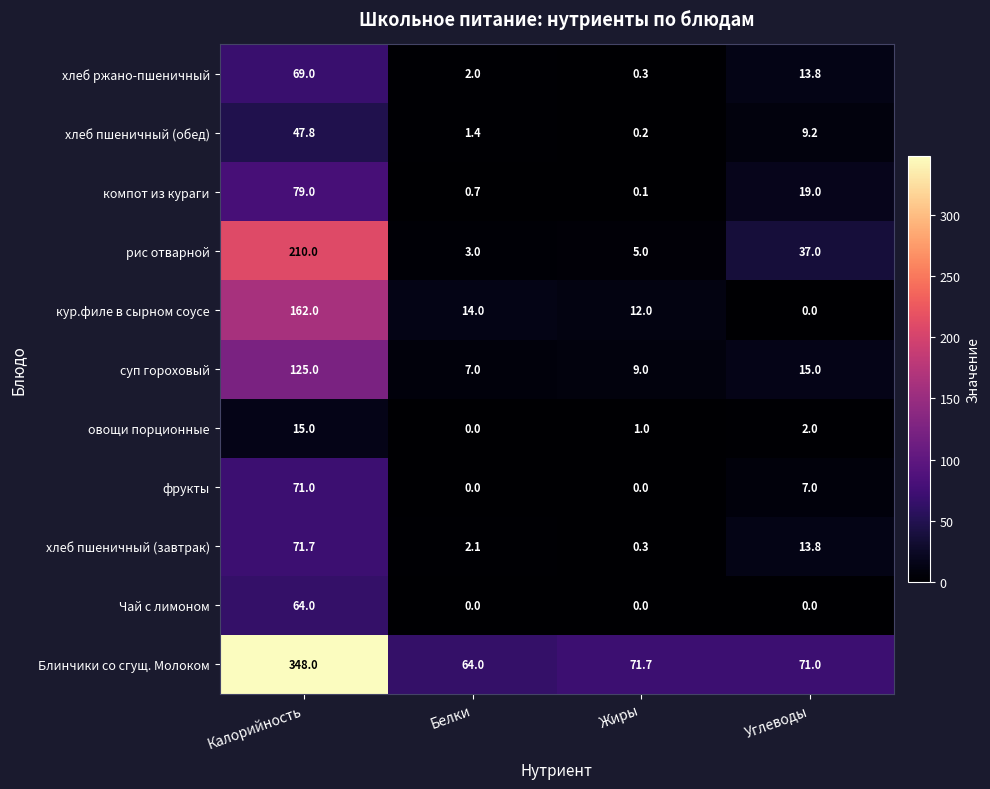

The value of компот из кураги at Калорийность is 79.0. True or false?

True